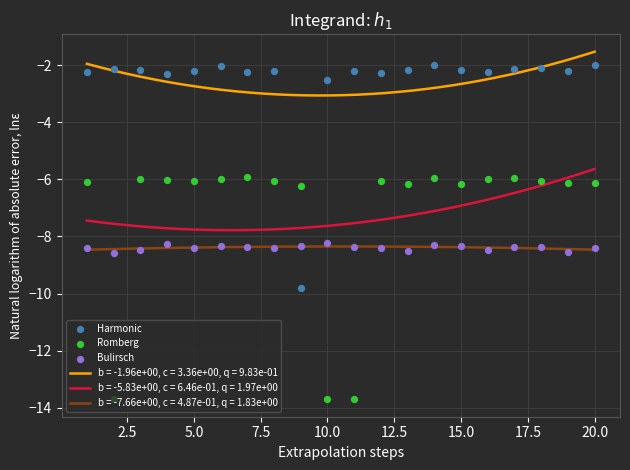

What are all the series names shown in the legend?

Harmonic, Romberg, Bulirsch